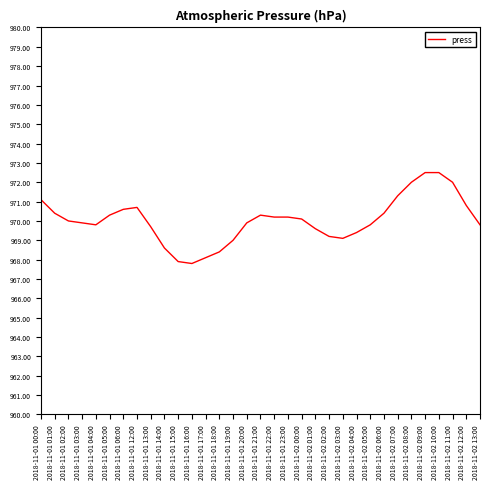

What is the maximum value shown in the chart?

972.5